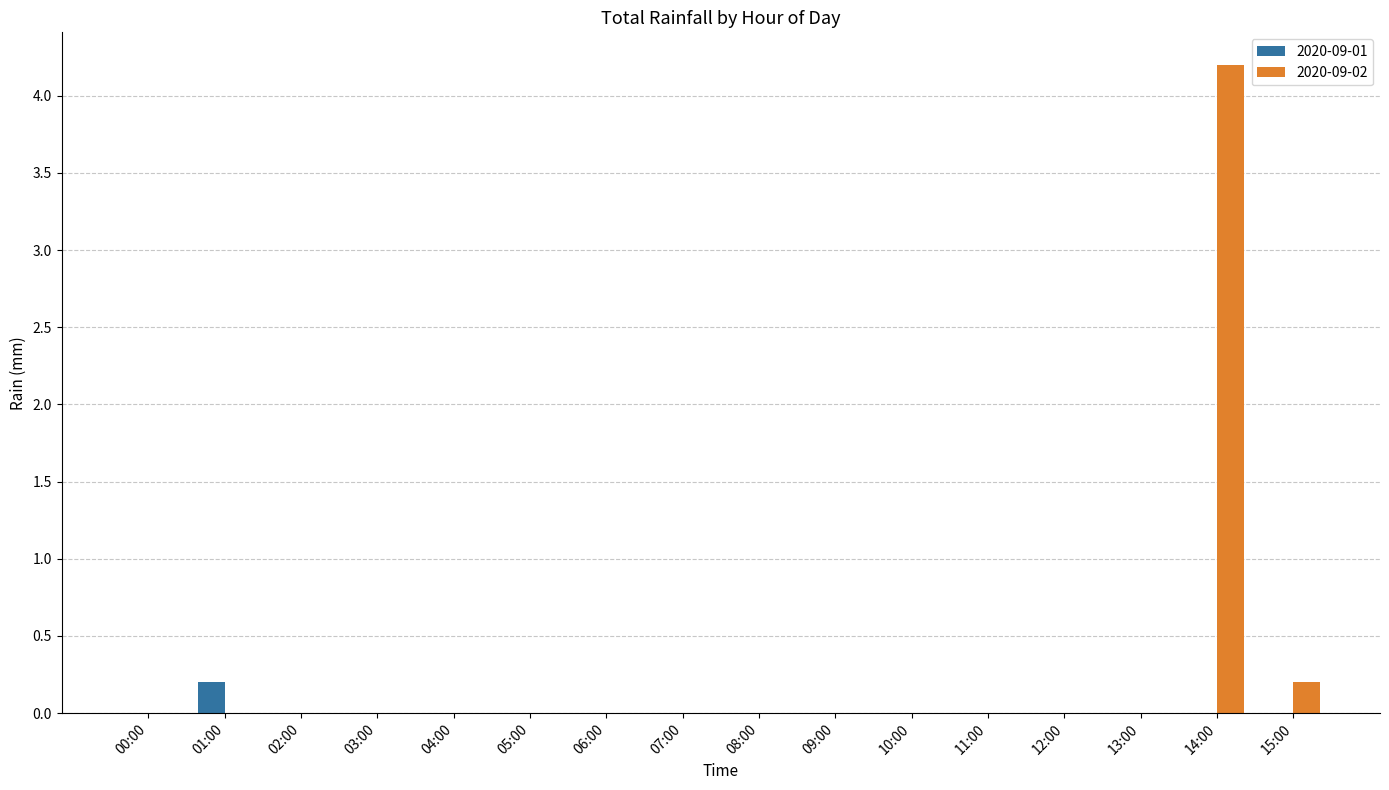

True or false: 2020-09-01 has a value of 0.0 at 15:00.

True